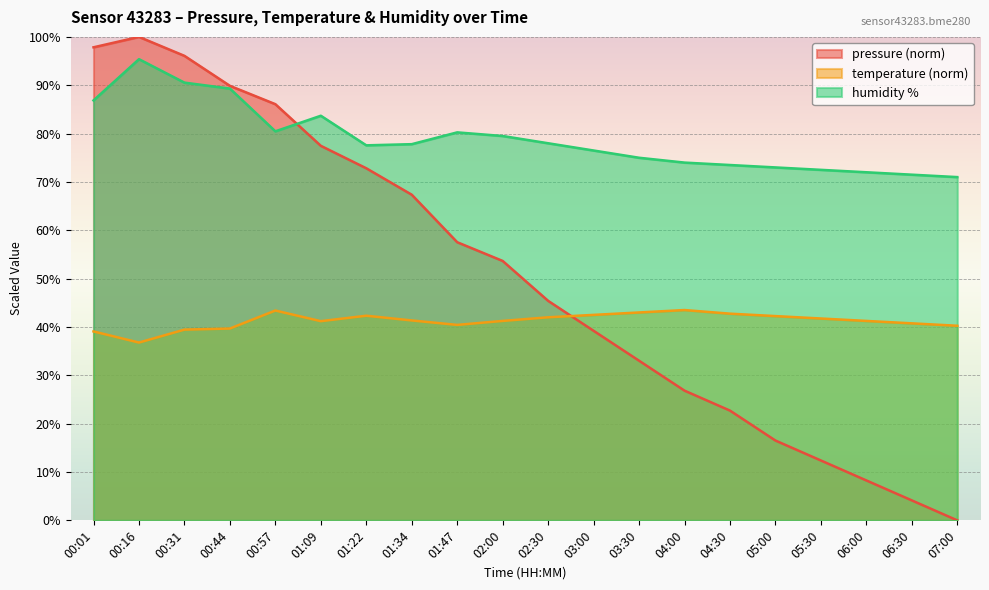

True or false: pressure has a value of 16.4 at 02:30.

False